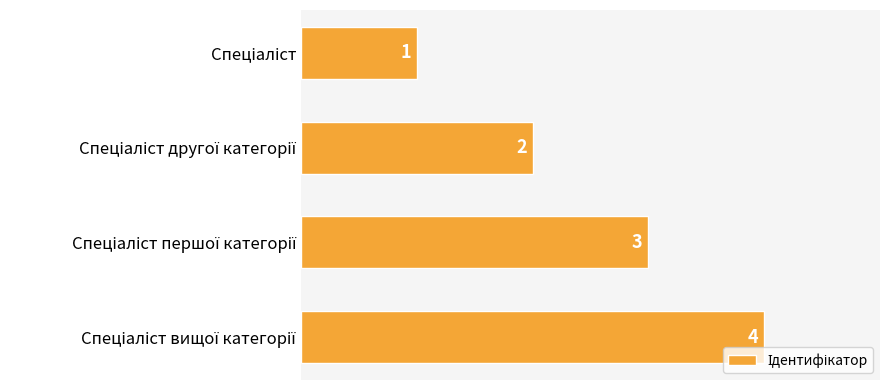

What is the value of the 1st bar from the top?

1